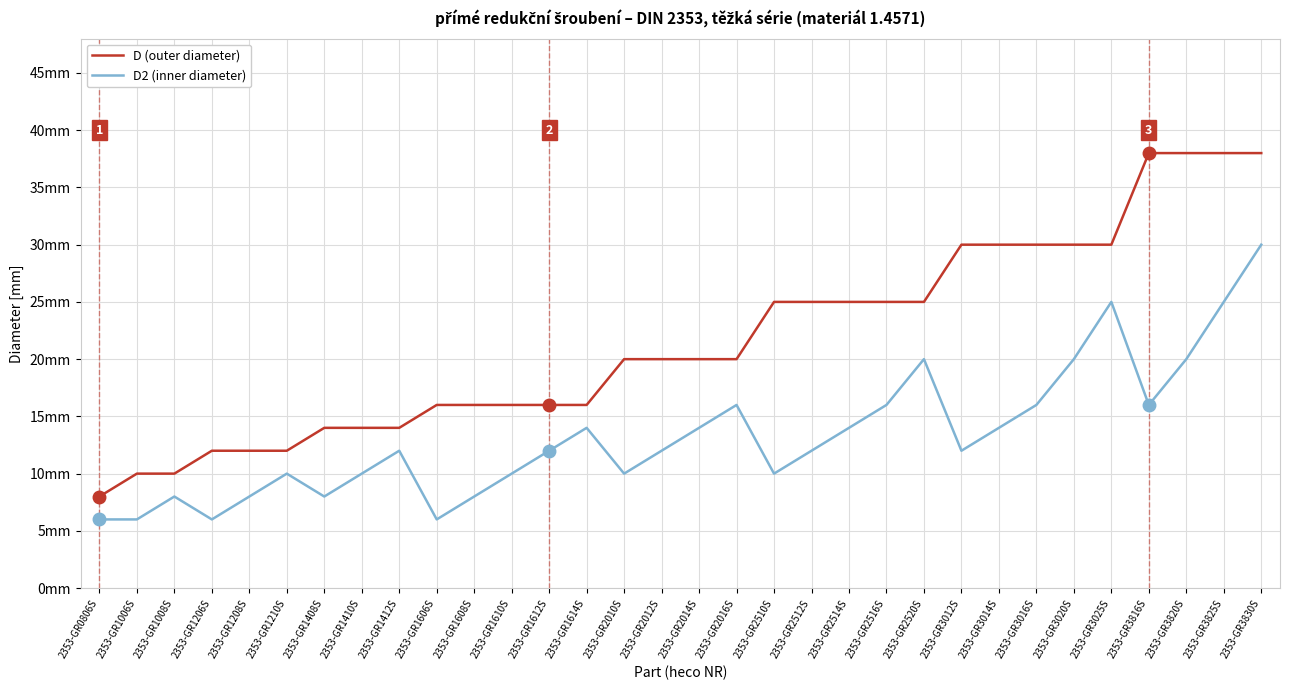

True or false: D2 (inner diameter) and D (outer diameter) cross at least once.

False